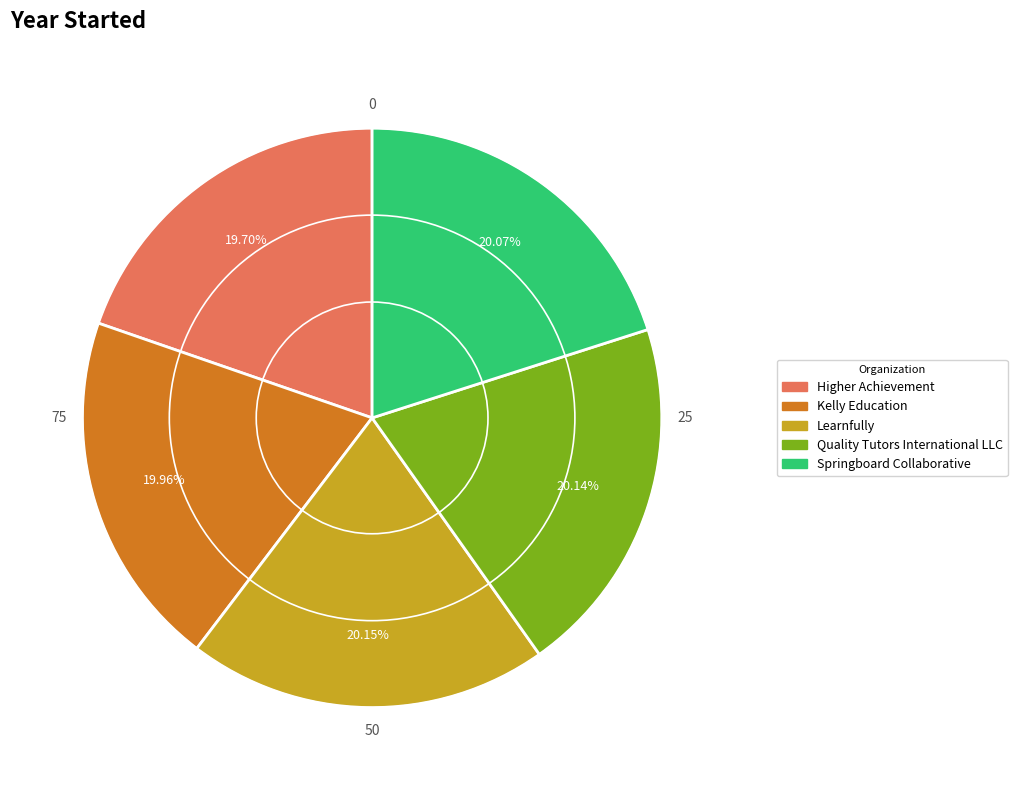

What portion of the pie excludes Learnfully?

79.9%